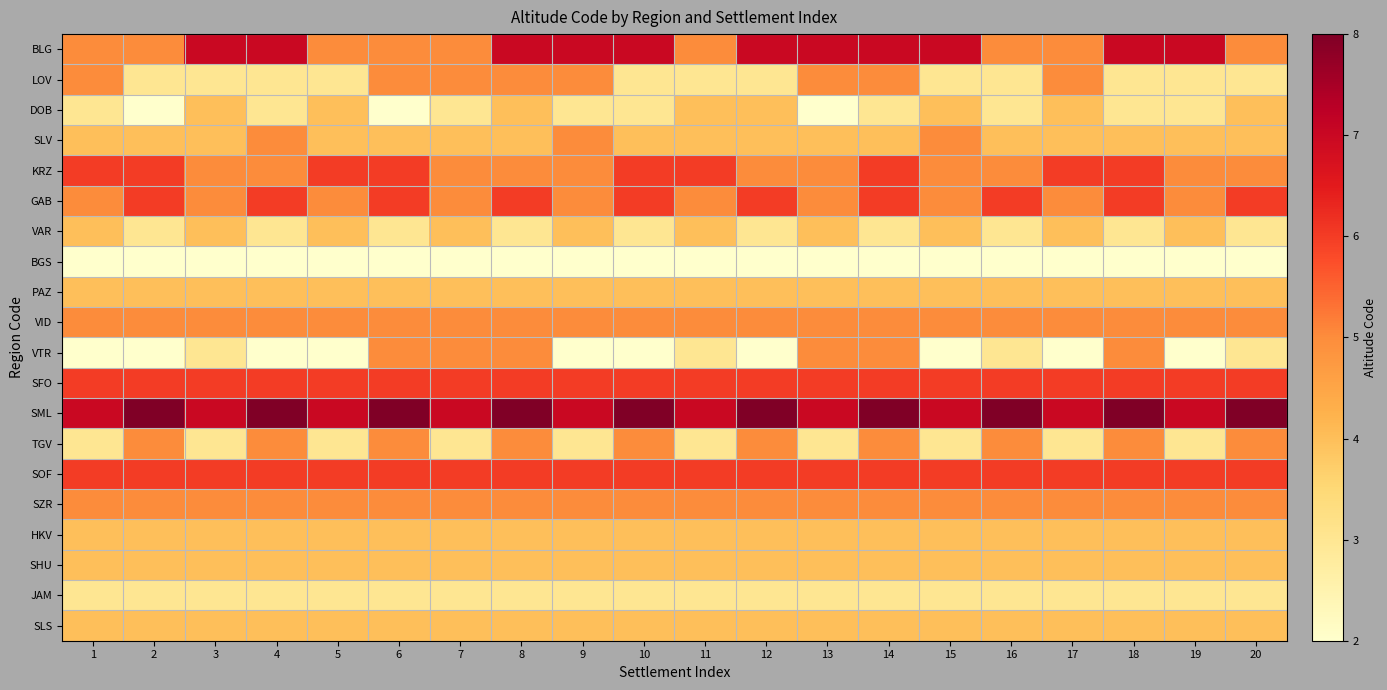

At how many categories does at least one series exceed 4?

20